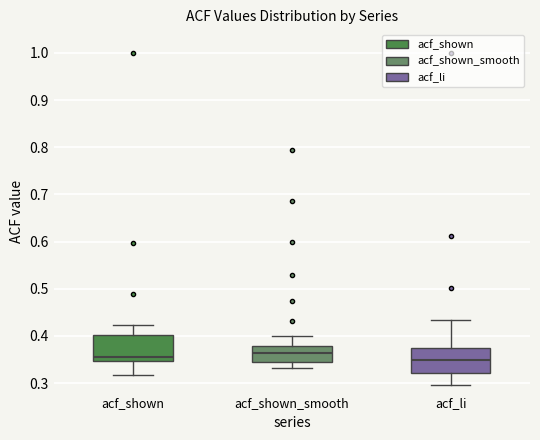

Reading left to right, read every box against the y-axis: the position of its median line, the range the box covers, and the ends of its whiskers. The values are not printed on the chart, so give them approximately, as read against the axis.

acf_shown: median 0.36, box 0.35 to 0.40, whiskers 0.32 to 0.42
acf_shown_smooth: median 0.36, box 0.34 to 0.38, whiskers 0.33 to 0.40
acf_li: median 0.35, box 0.32 to 0.38, whiskers 0.30 to 0.43